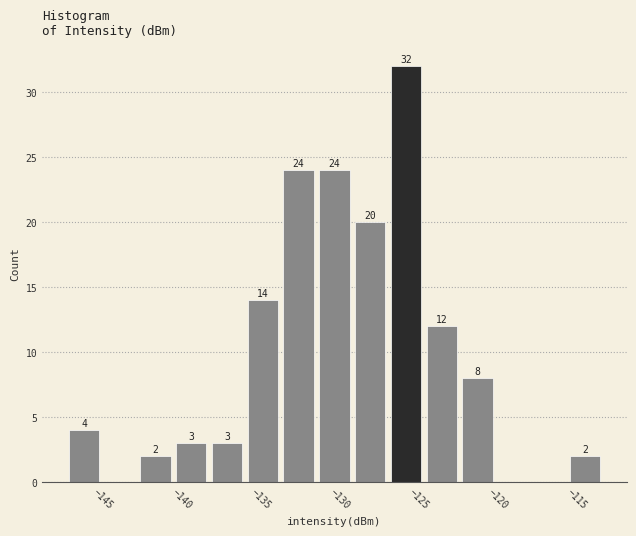

Which range on the x-axis has the tallest bar?

-127.0 to -124.5